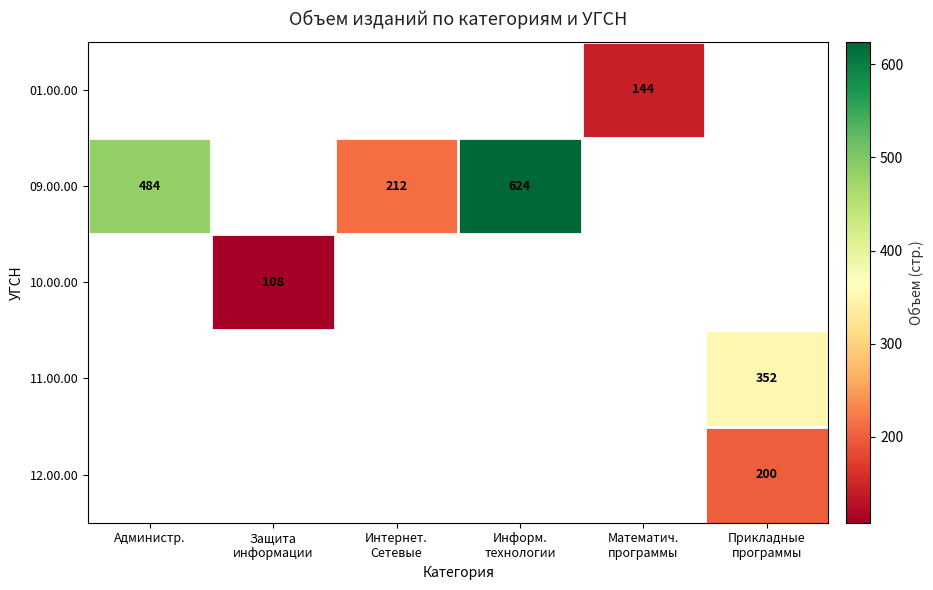

The 09.00.00 series shows 778 at Администр.. True or false?

False